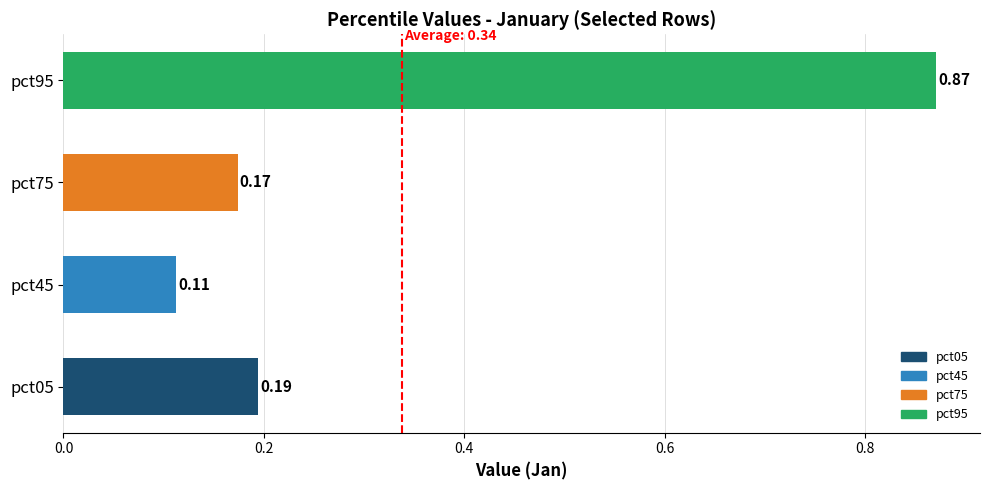

What is the difference between the maximum and minimum values?

0.8